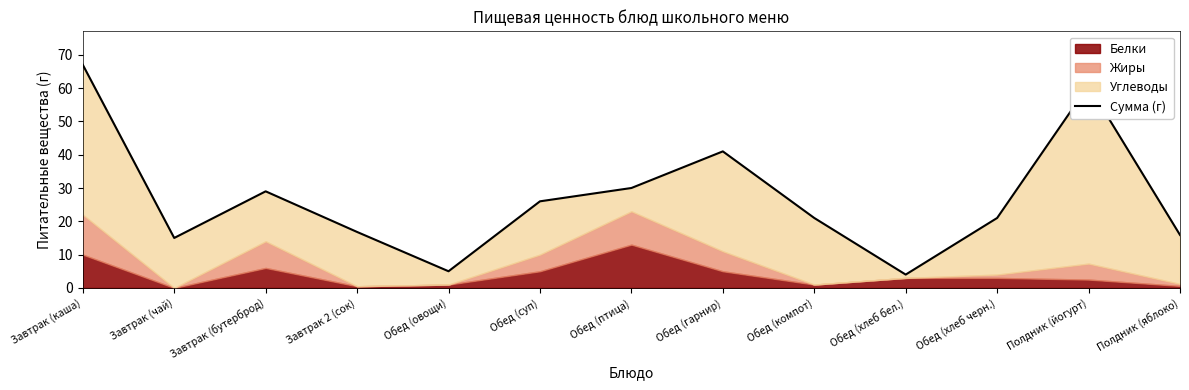

What is the difference between the values at Полдник (яблоко) and Обед (хлеб черн.)?

5.1